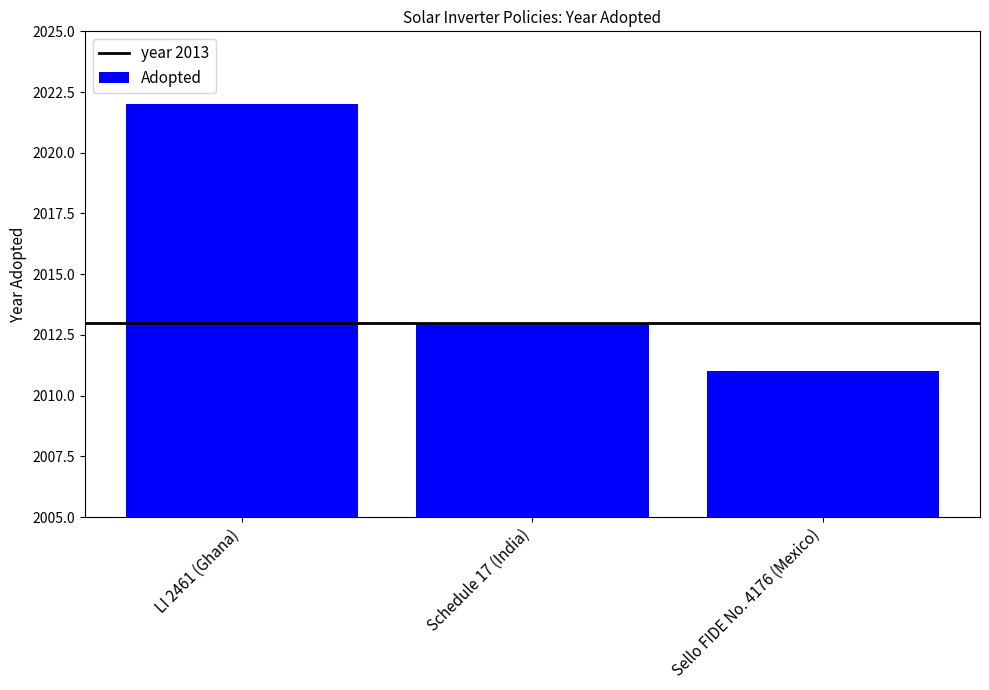

How many data points does each series have?

3